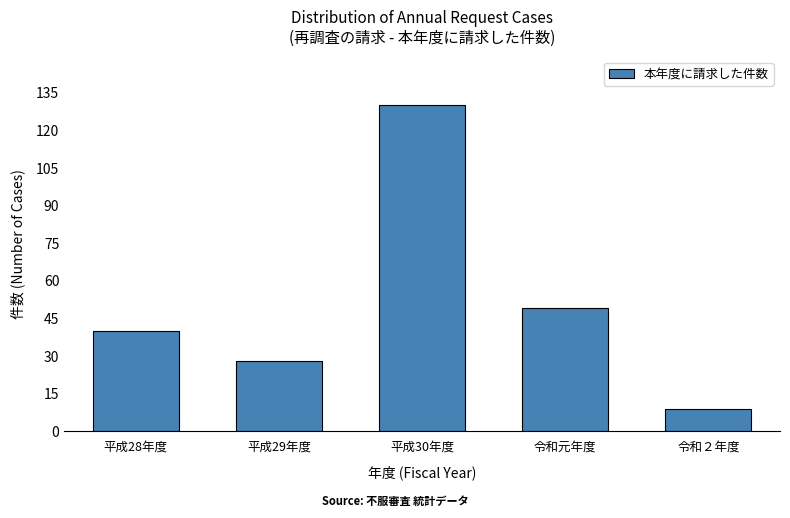

Reading left to right, what are all the values shown in this chart?

平成28年度=40	平成29年度=28	平成30年度=130	令和元年度=49	令和２年度=9